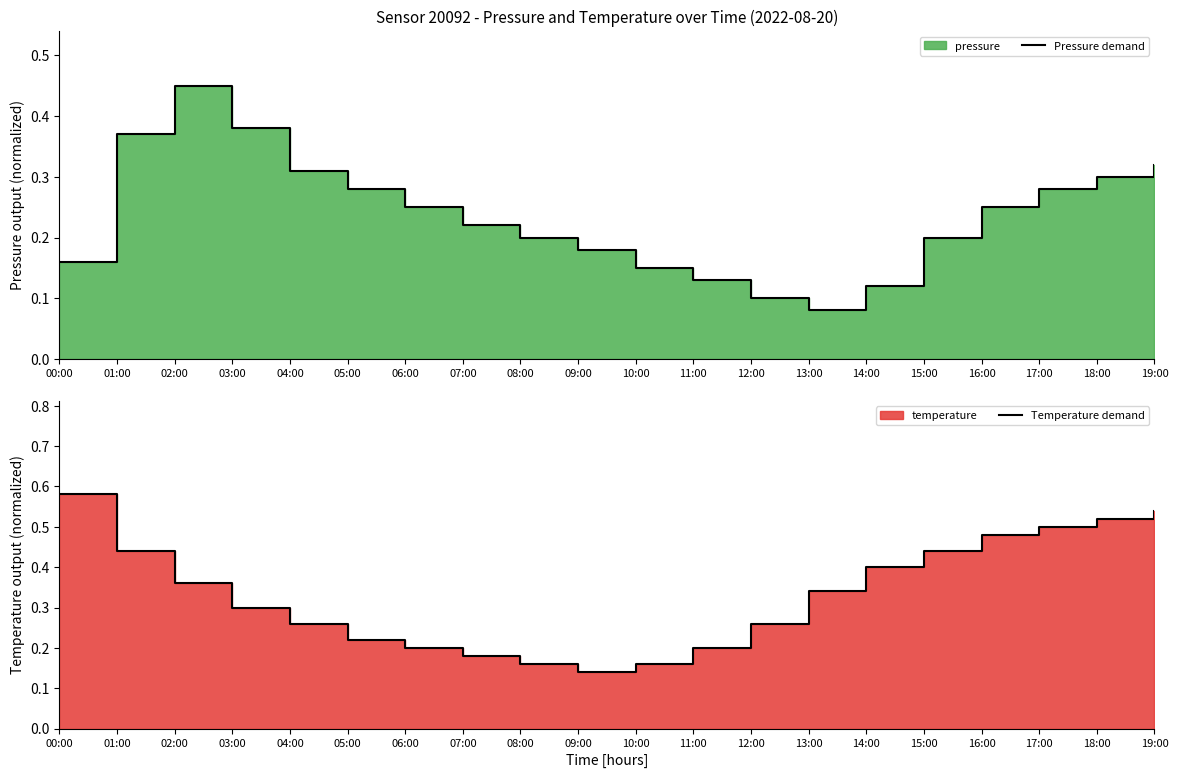

Which series ends up on top after the final intersection of Temperature demand and Pressure demand?

Temperature demand